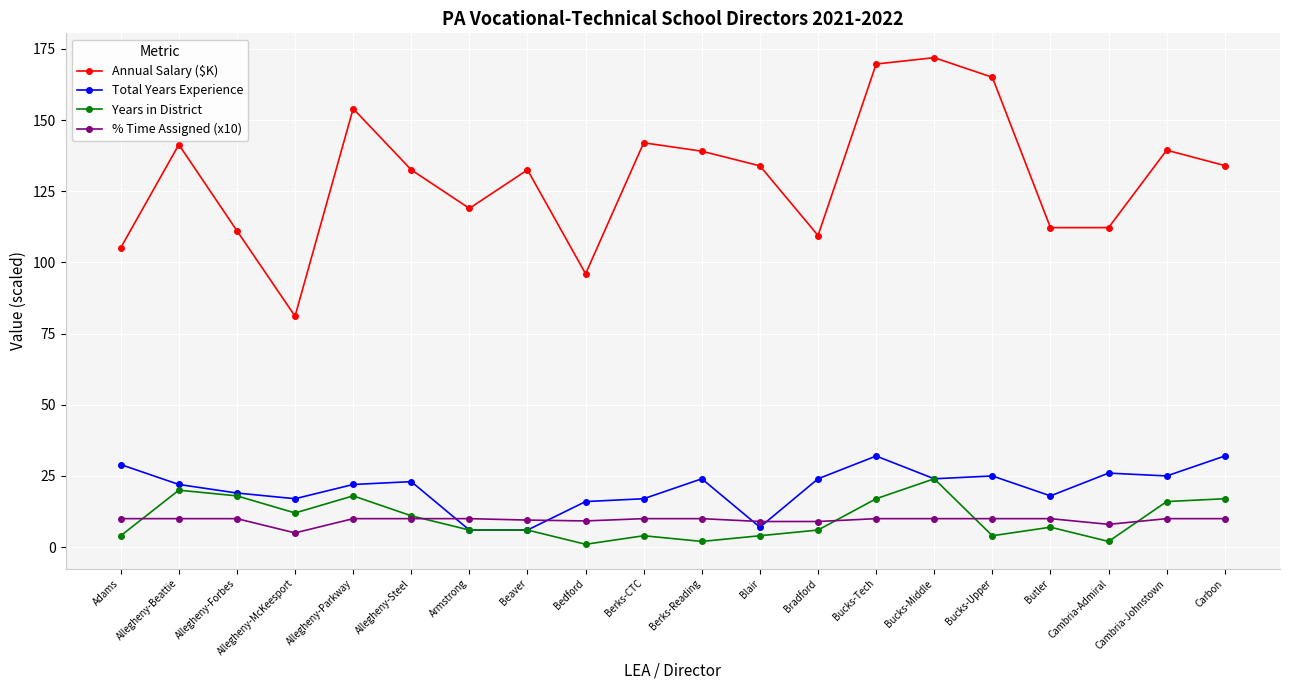

True or false: Total Years Experience and % Time Assigned (x10) intersect in this chart.

True